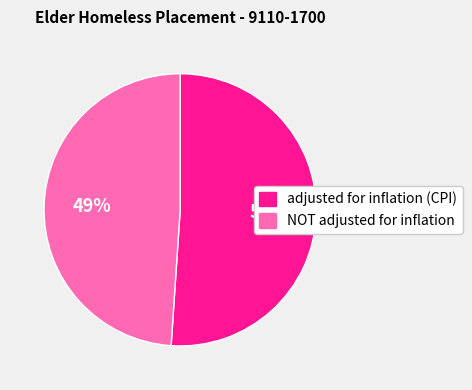

To the nearest percent, what is the combined percentage of adjusted for inflation (CPI) and NOT adjusted for inflation?

100%